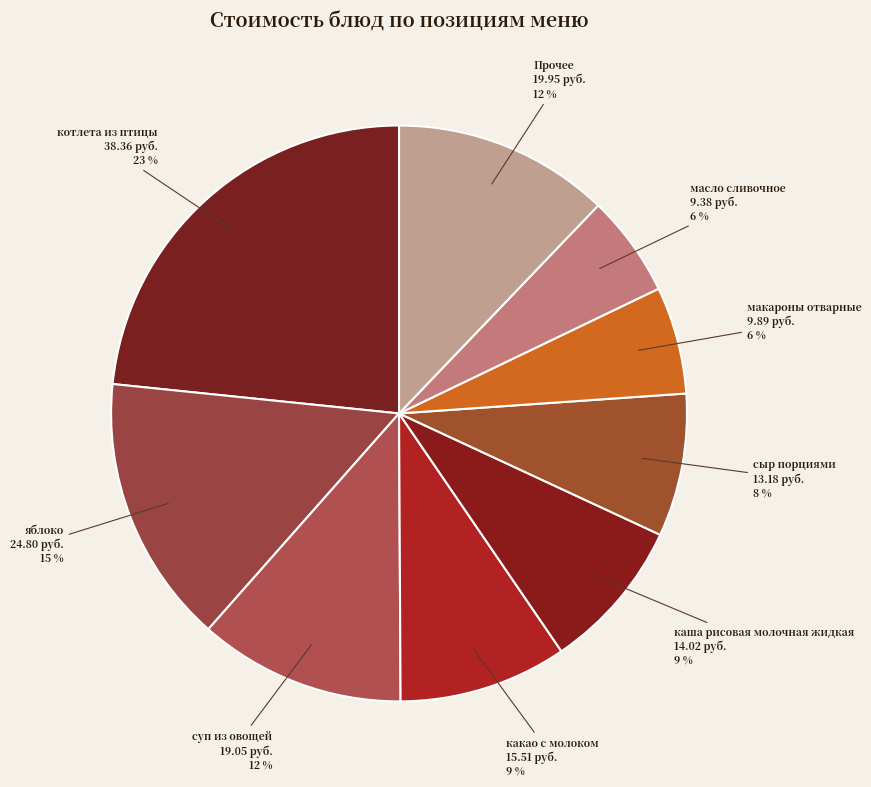

Which category has the biggest portion of the pie?

котлета из птицы